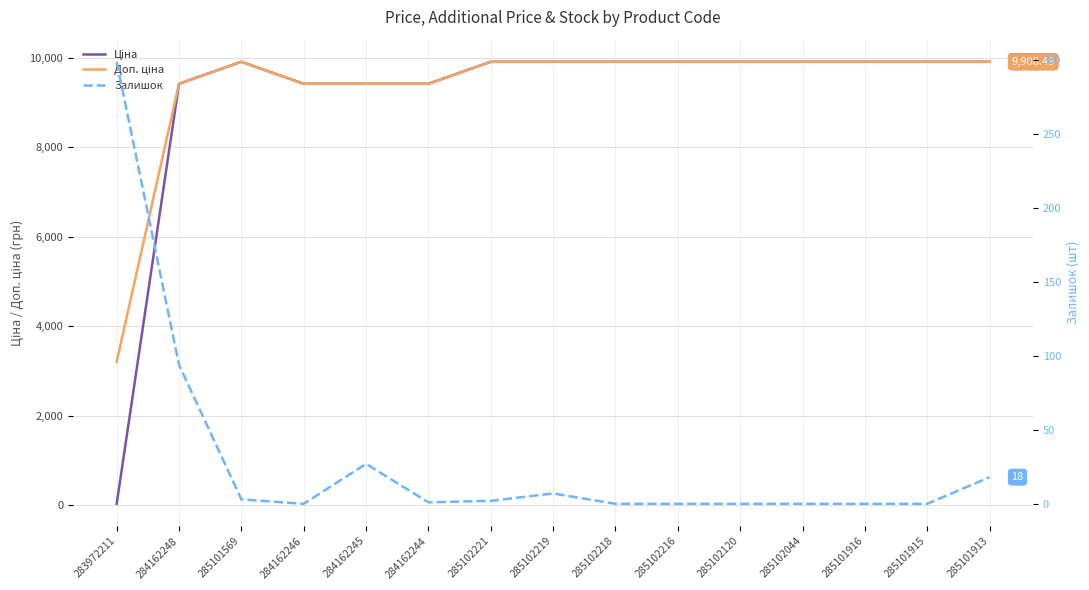

True or false: Ціна and Доп. ціна cross at least once.

False